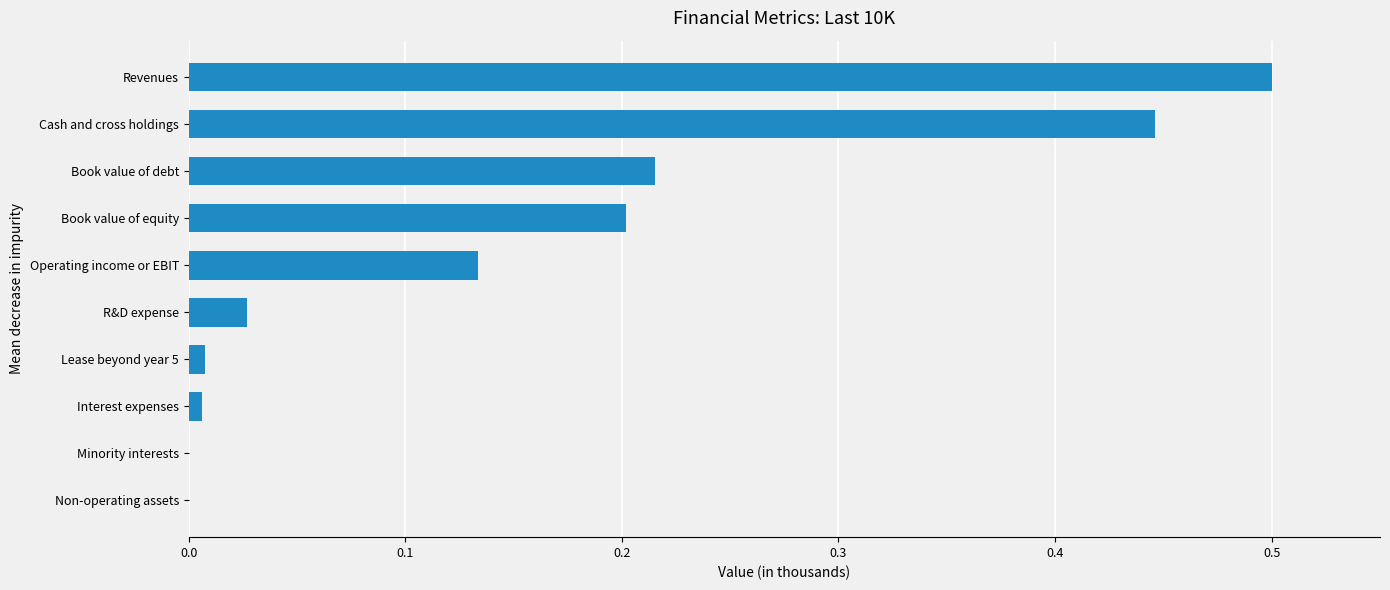

What is the sum of all values?

1.5